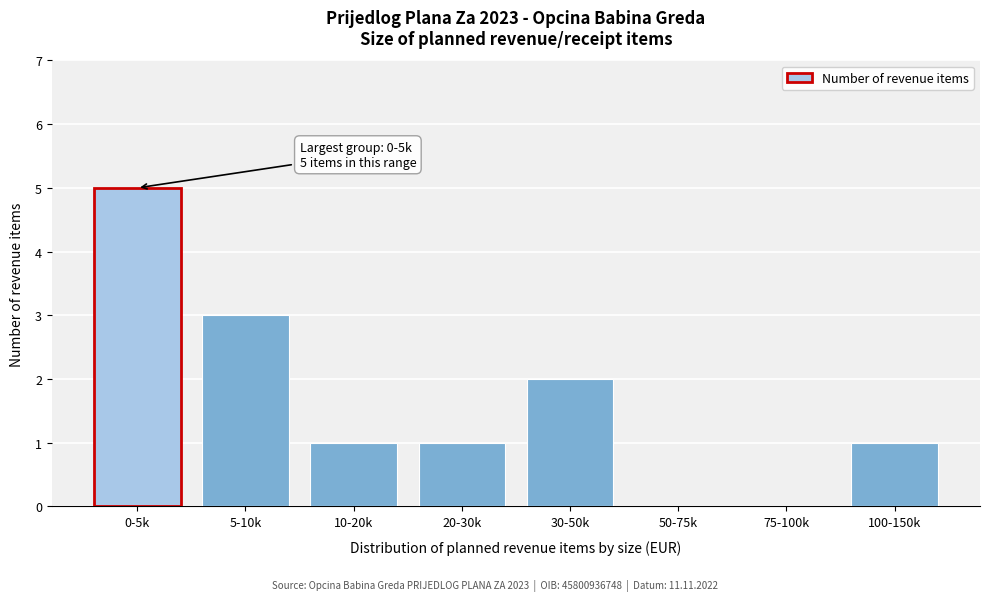

Reading right to left, transcribe all the data shown in this chart.

100-150k=1	75-100k=0	50-75k=0	30-50k=2	20-30k=1	10-20k=1	5-10k=3	0-5k=5